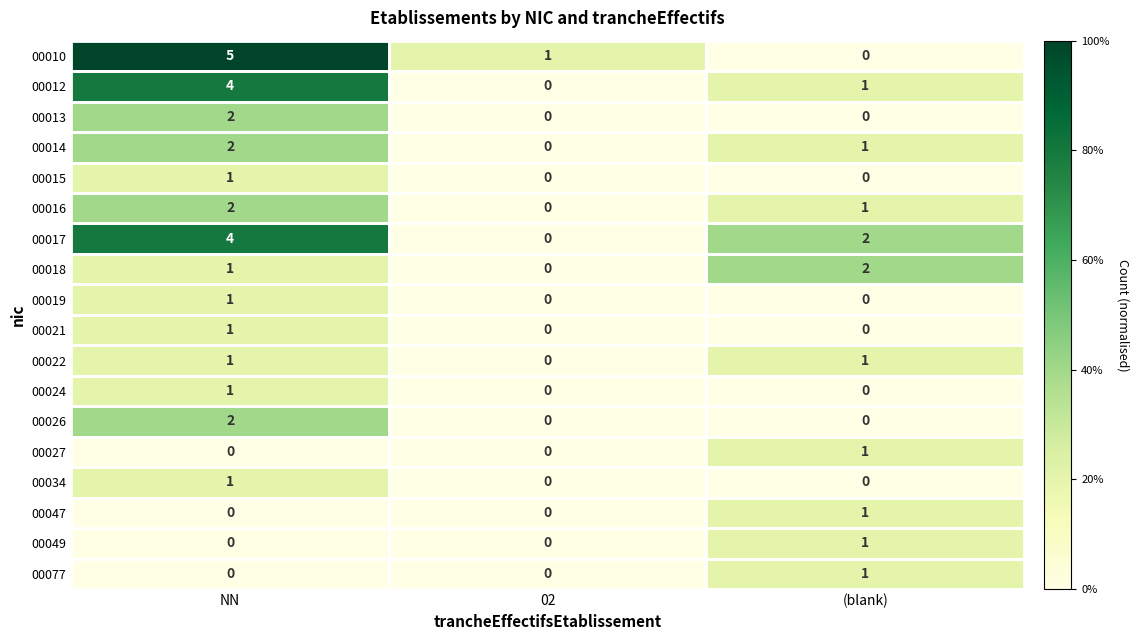

At which category is the sum across all series the highest?

NN